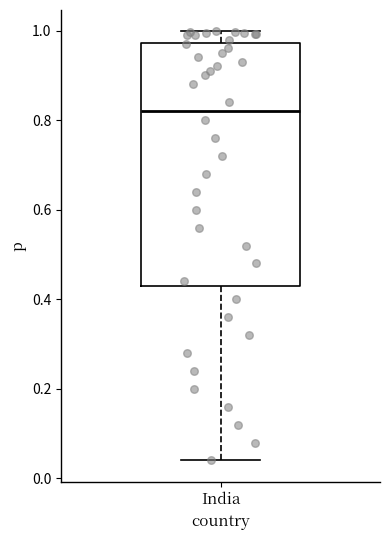

Transcribe this box plot: give where the median line is, the range the box spans, and where the two whiskers end, as read against the y-axis. The values are not printed on the chart, so give them approximately, as read against the axis.

median 0.82, box 0.44 to 0.98, whiskers 0.04 to 1.00